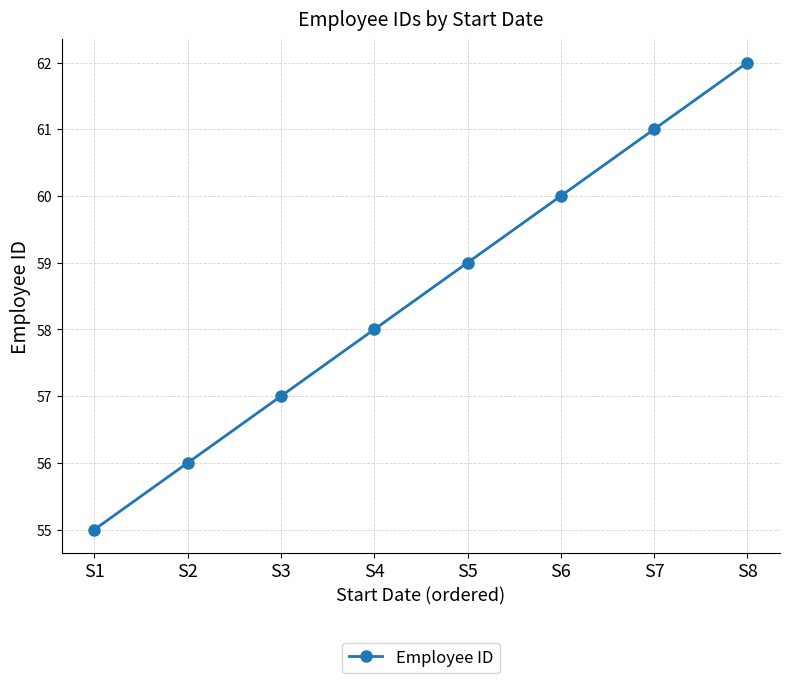

What is the value of the 8th point from the left?

62